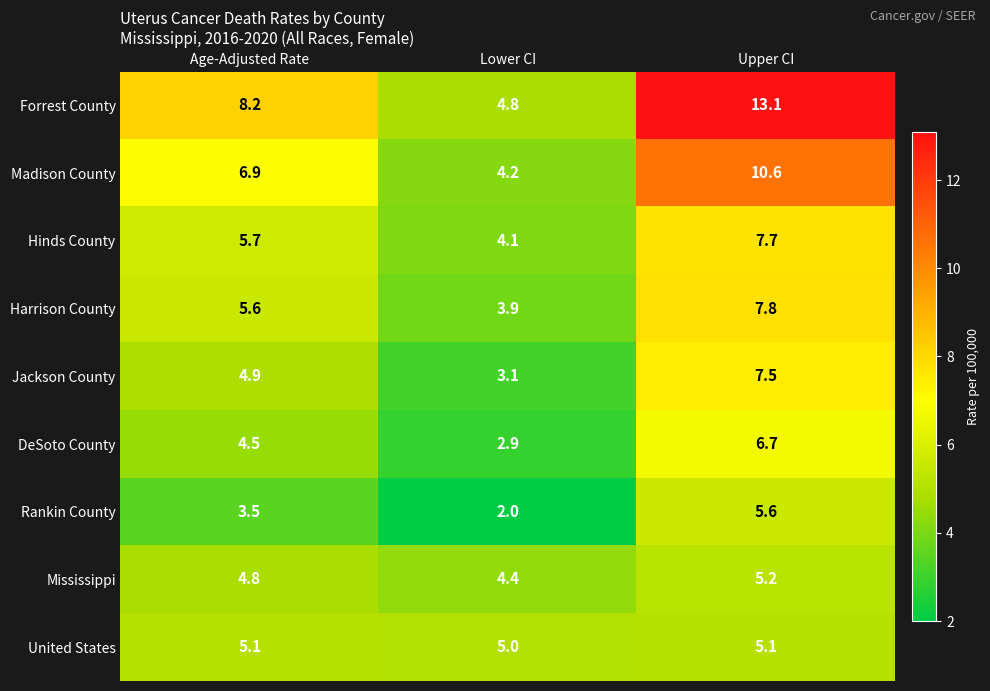

What is the spread (max minus min) of values at Age-Adjusted Rate?

4.7